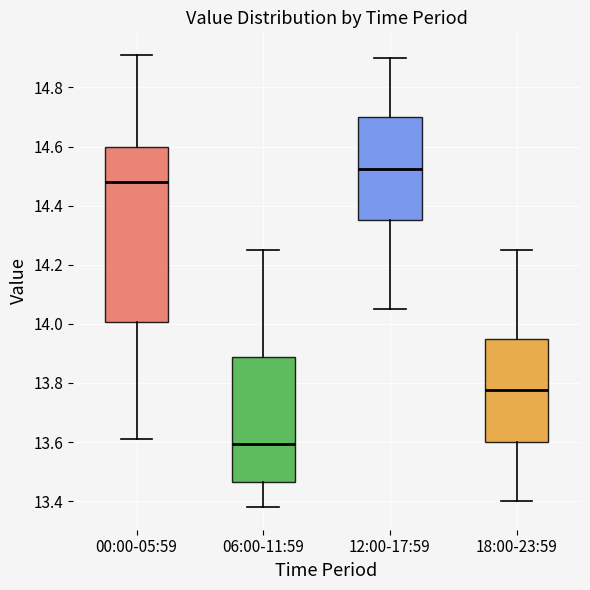

Where does the median line of the box for 18:00-23:59 sit on the y-axis? The values are not printed on the chart, so give them approximately, as read against the axis.

13.78